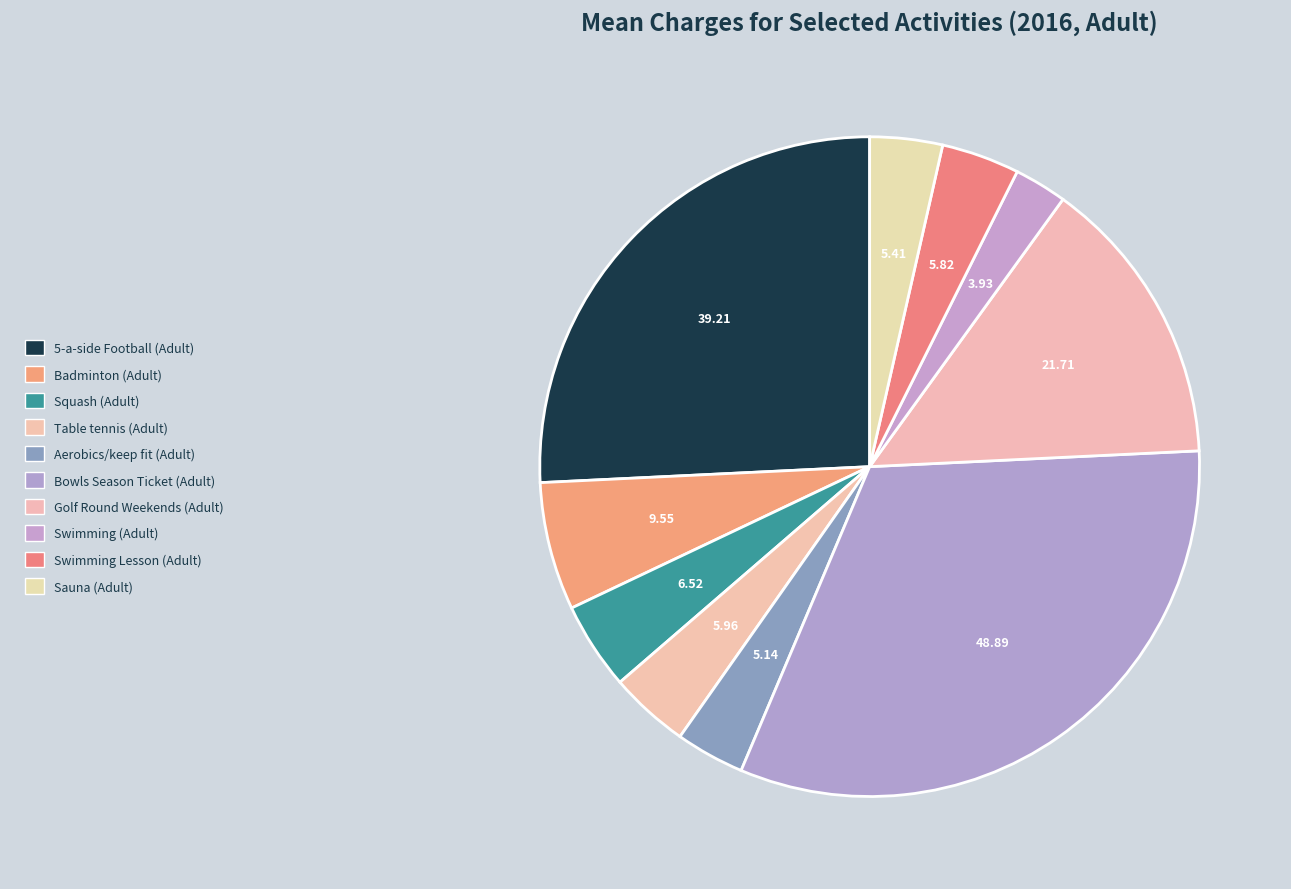

Approximately how many times larger is the value at 5-a-side Football (Adult) compared to Swimming (Adult)?

10.0